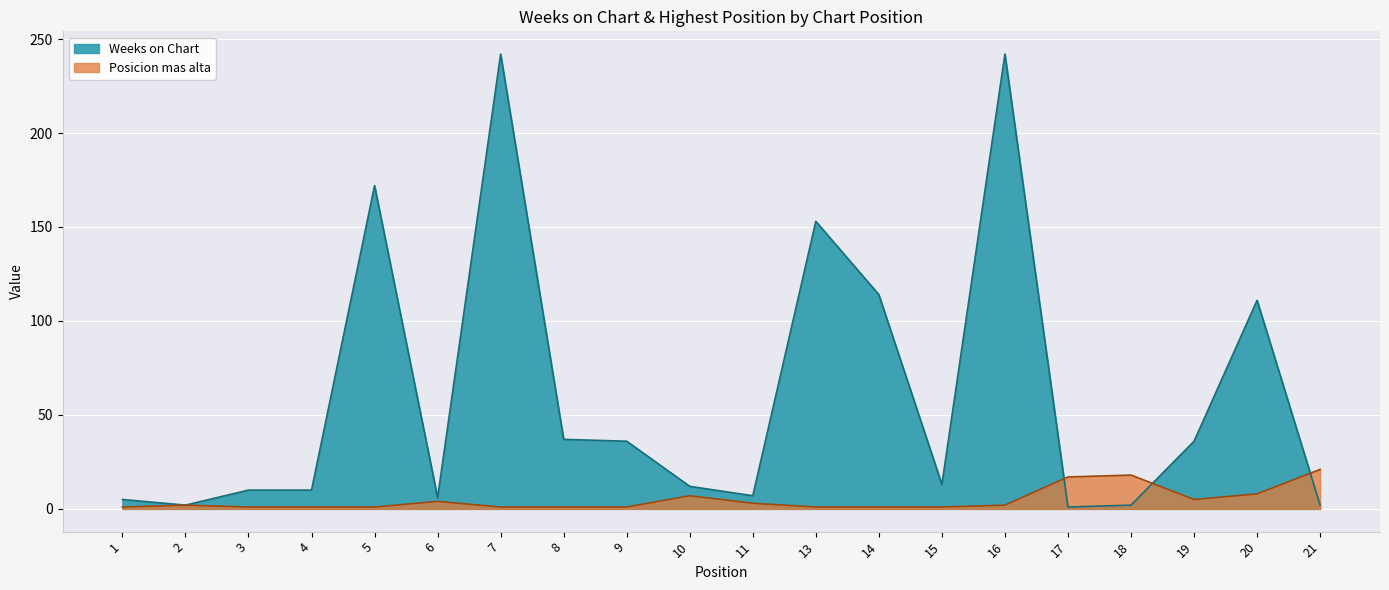

Reading right to left, what are all the values shown in this chart?

Weeks on Chart: 21=2	20=111	19=36	18=2	17=1	16=242	15=13	14=114	13=153	11=7	10=12	9=36	8=37	7=242	6=6	5=172	4=10	3=10	2=2	1=5
Posicion mas alta: 21=21	20=8	19=5	18=18	17=17	16=2	15=1	14=1	13=1	11=3	10=7	9=1	8=1	7=1	6=4	5=1	4=1	3=1	2=2	1=1